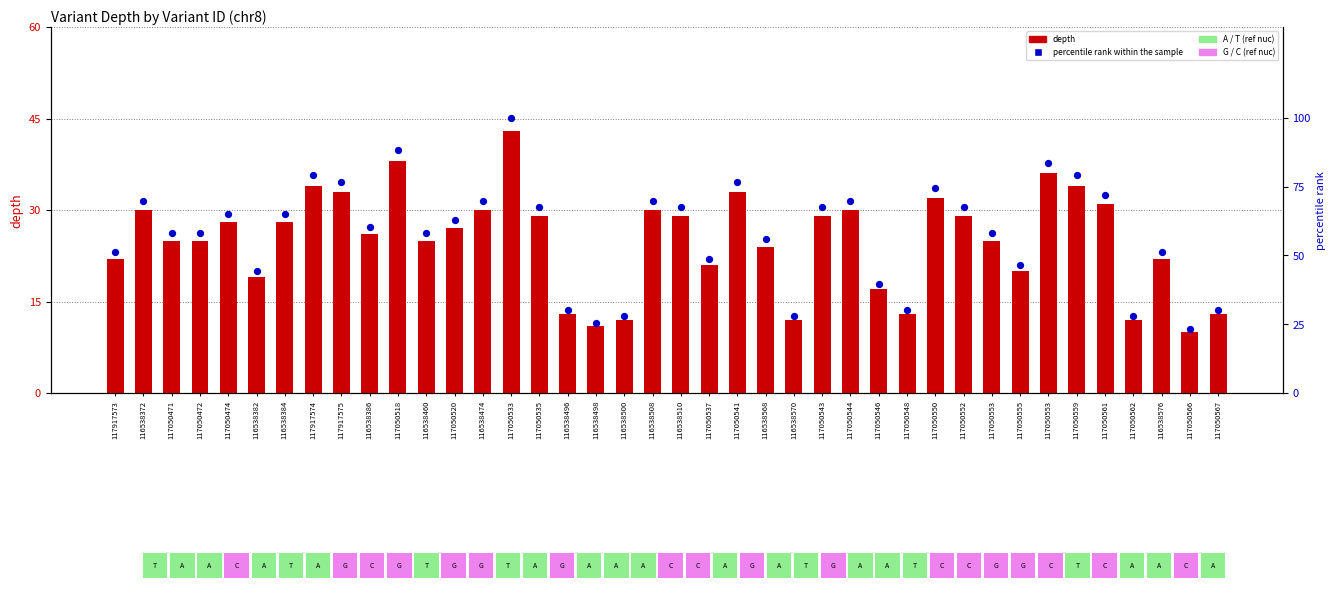

Which series reaches the minimum Y coordinate?

depth